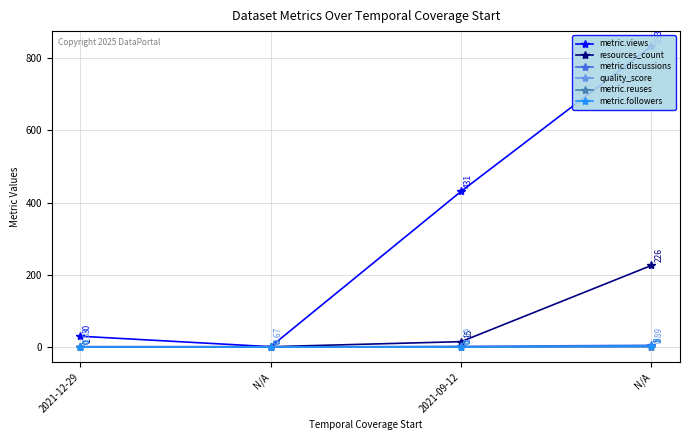

Which has a higher value, N/A or 2021-09-12?

N/A